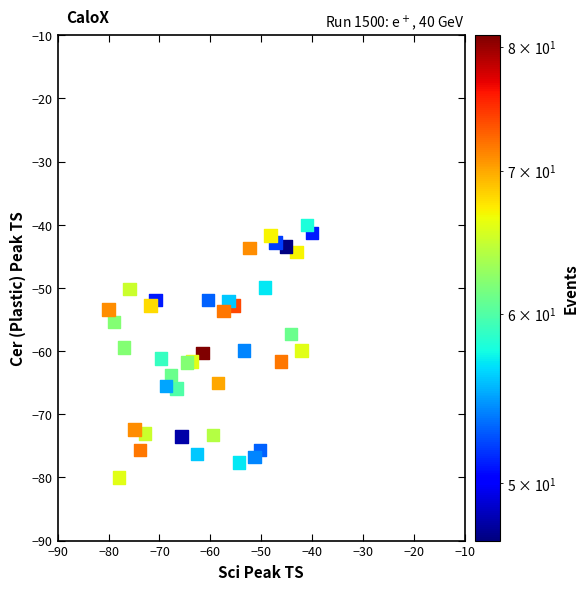

What is the range of X values (max minus min)?

40.0